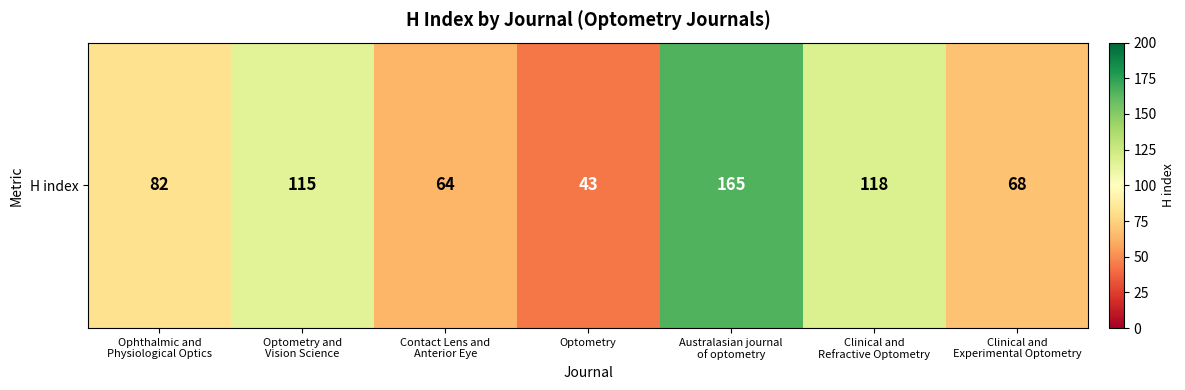

The chart shows a value of 64 at Contact Lens and
Anterior Eye. True or false?

True